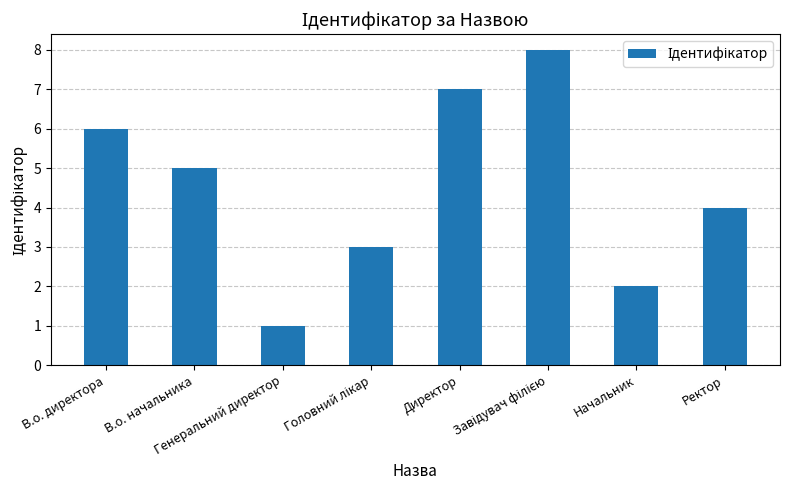

At which label is the value closest to 4?

Ректор